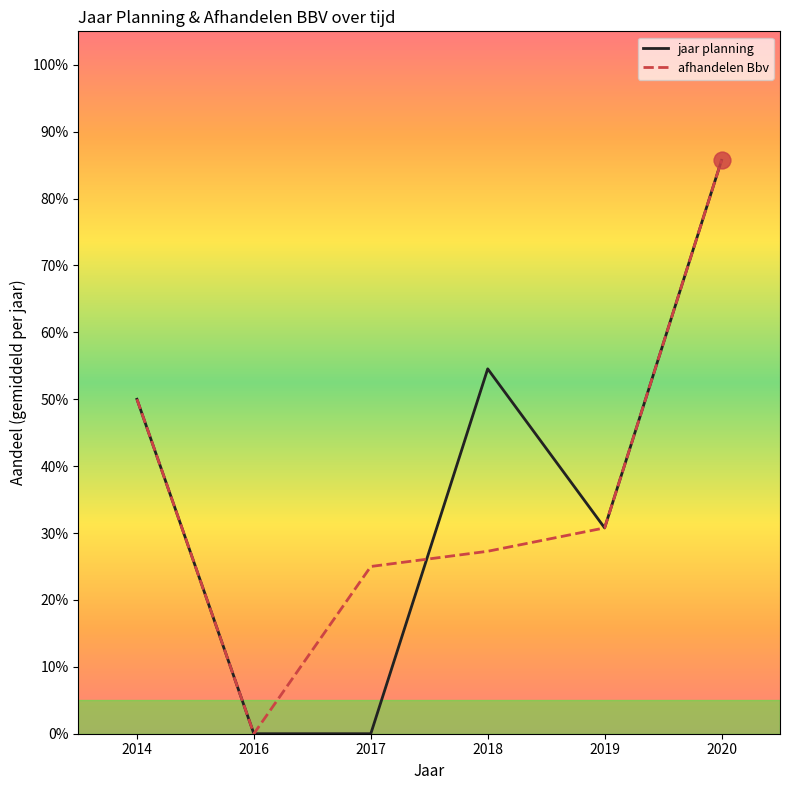

What are all the series names shown in the legend?

jaar planning, afhandelen Bbv